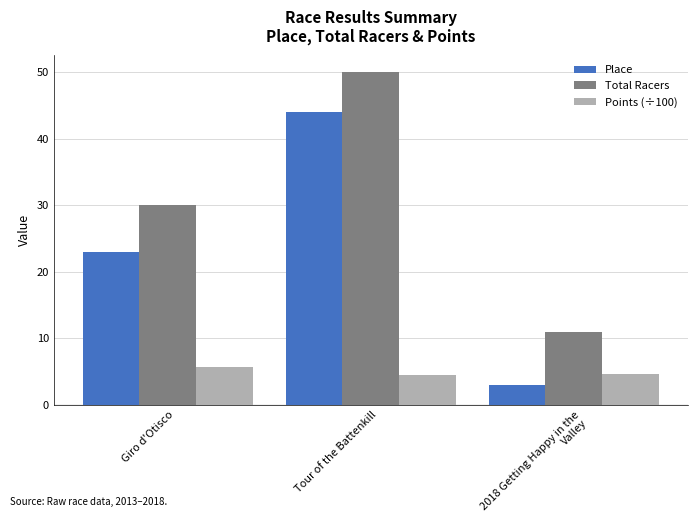

At which label does Place reach its peak?

Tour of the Battenkill